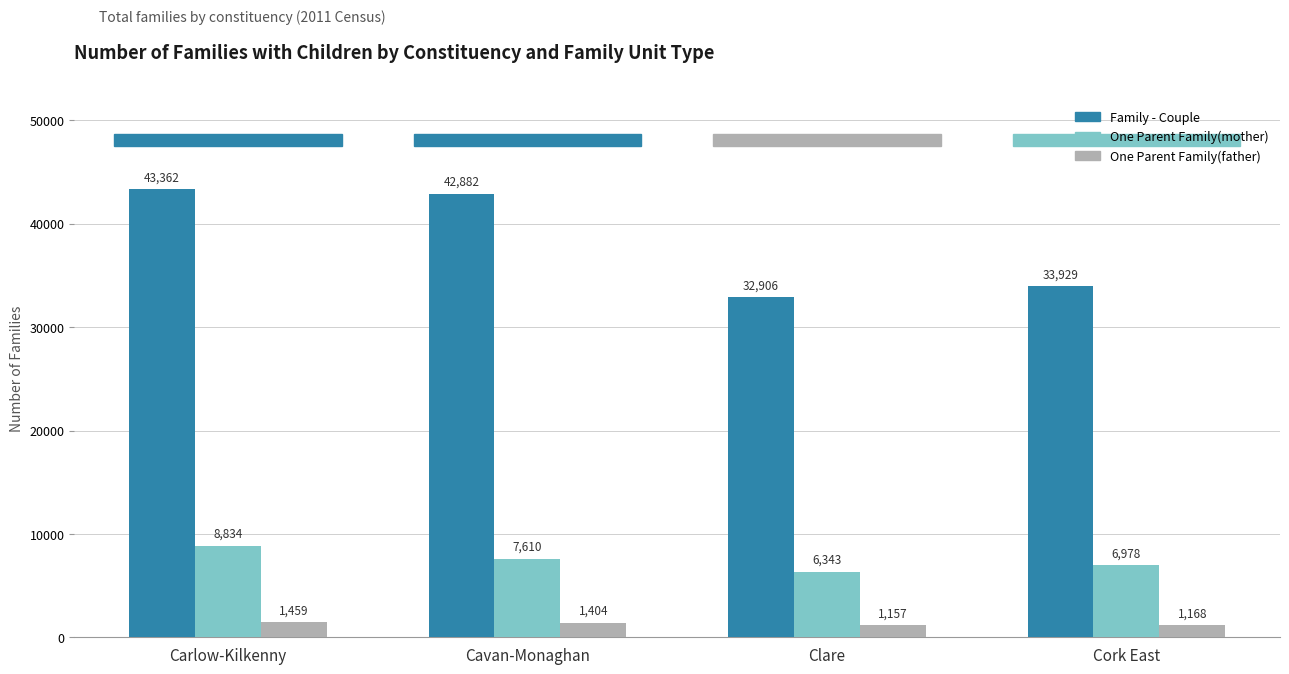

What is the spread (max minus min) of values at Cavan-Monaghan?

41478